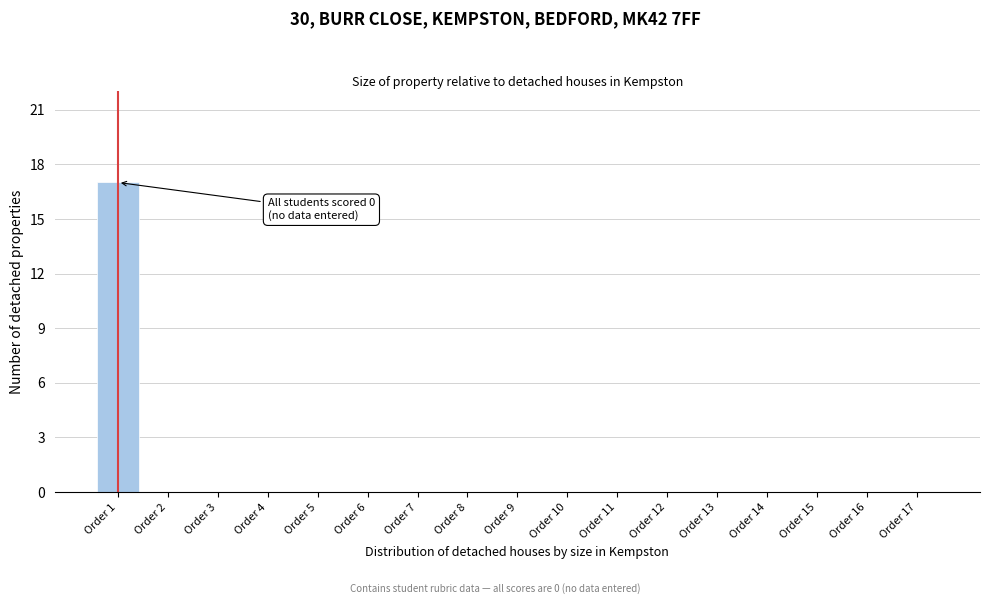

Reading right to left, list all the values displayed in this chart.

Order 17=0	Order 16=0	Order 15=0	Order 14=0	Order 13=0	Order 12=0	Order 11=0	Order 10=0	Order 9=0	Order 8=0	Order 7=0	Order 6=0	Order 5=0	Order 4=0	Order 3=0	Order 2=0	Order 1=17